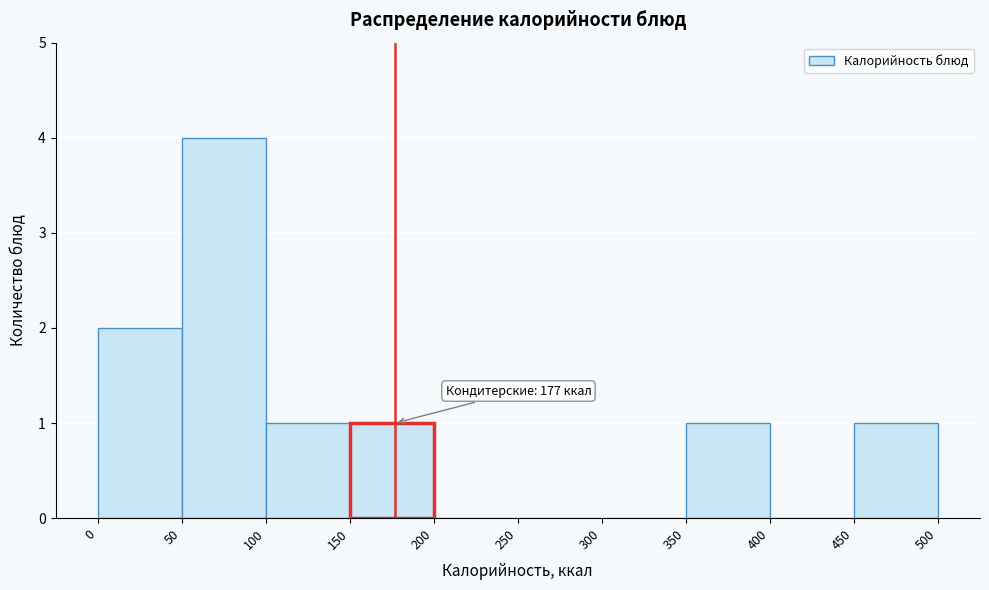

Which range on the x-axis has the tallest bar?

50 to 100